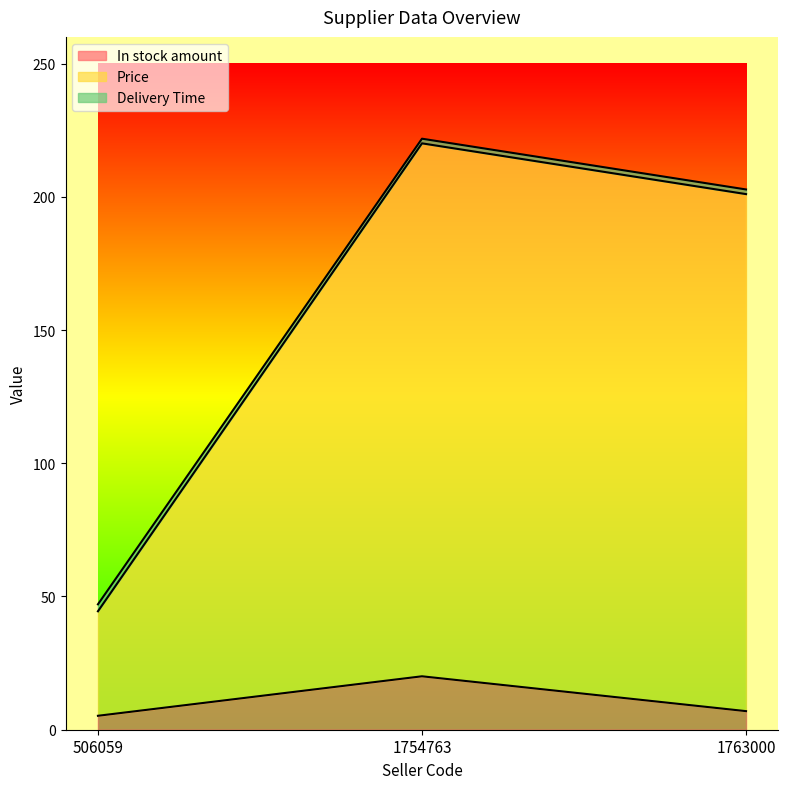

At which category is the sum across all series the highest?

1754763